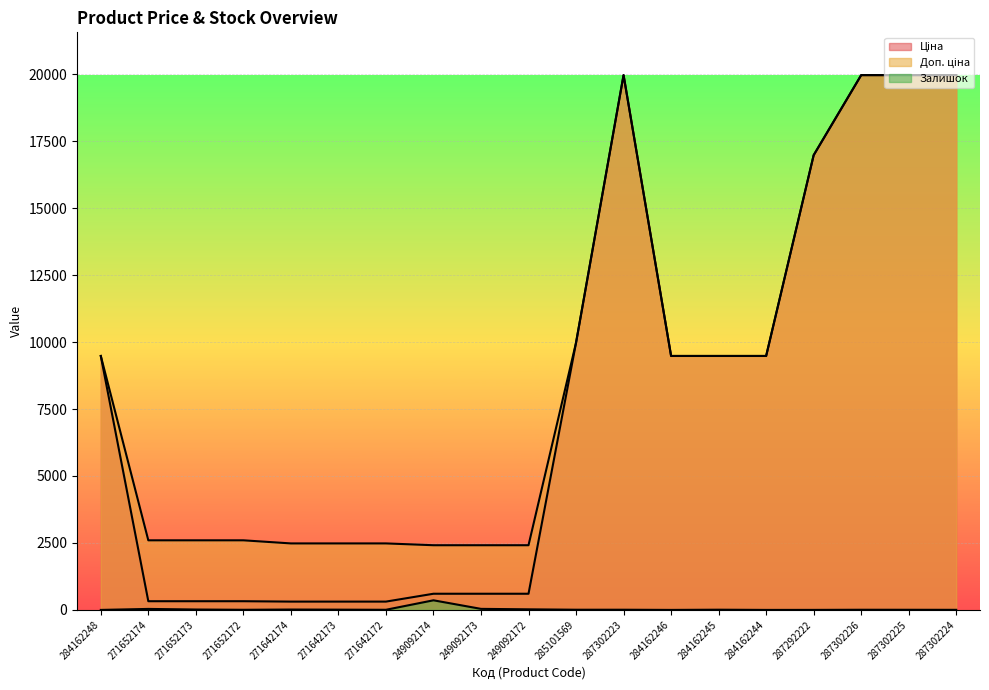

True or false: Залишок and Ціна cross at least once.

False